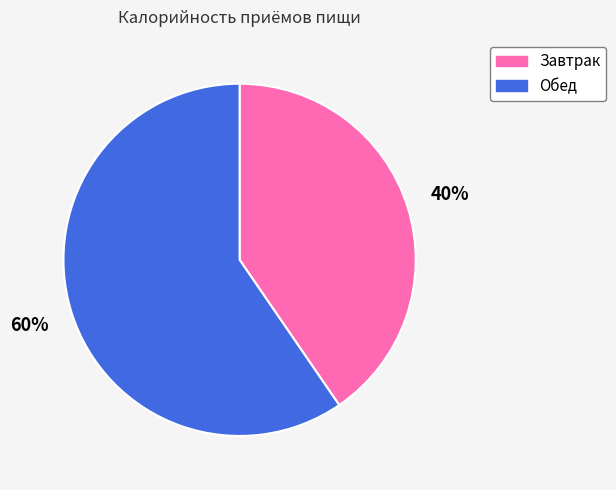

The Обед slice represents 71% of the pie. True or false?

False